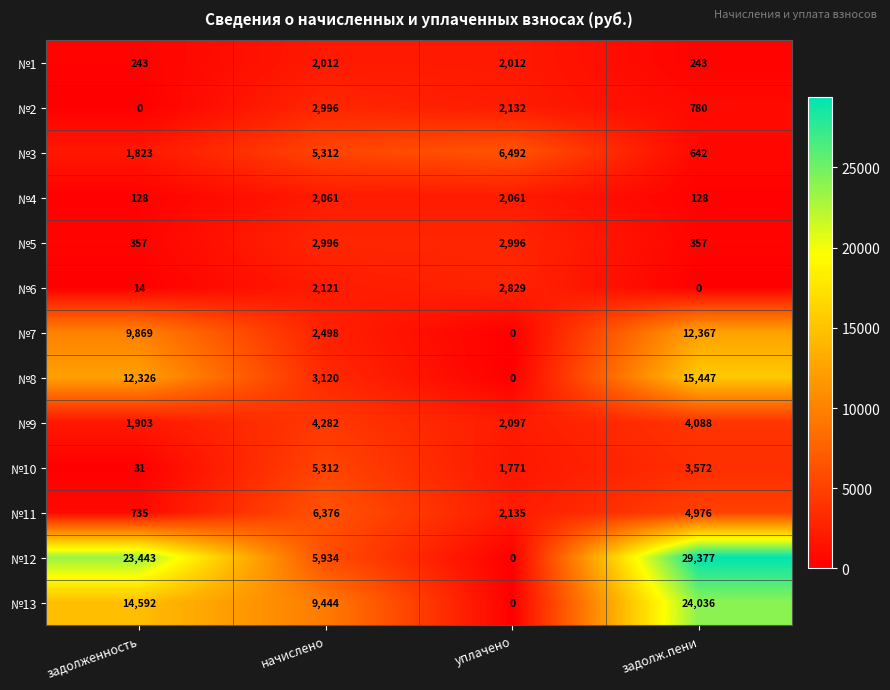

Which series changed the most between задолженность and начислено?

№12